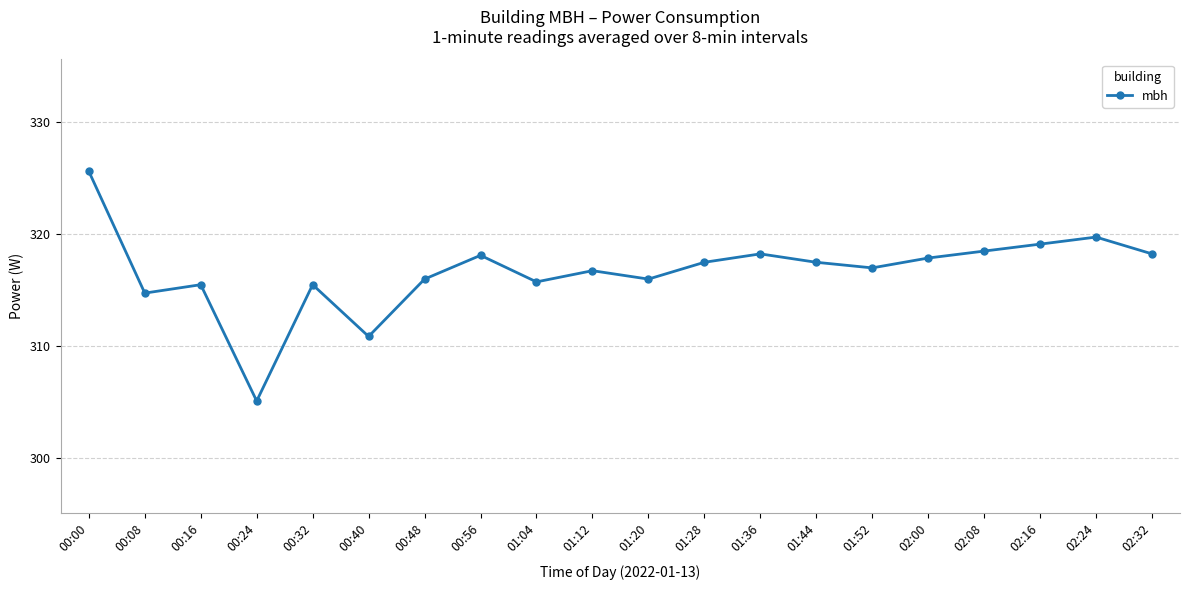

What is the value of the 7th point from the left?

316.0